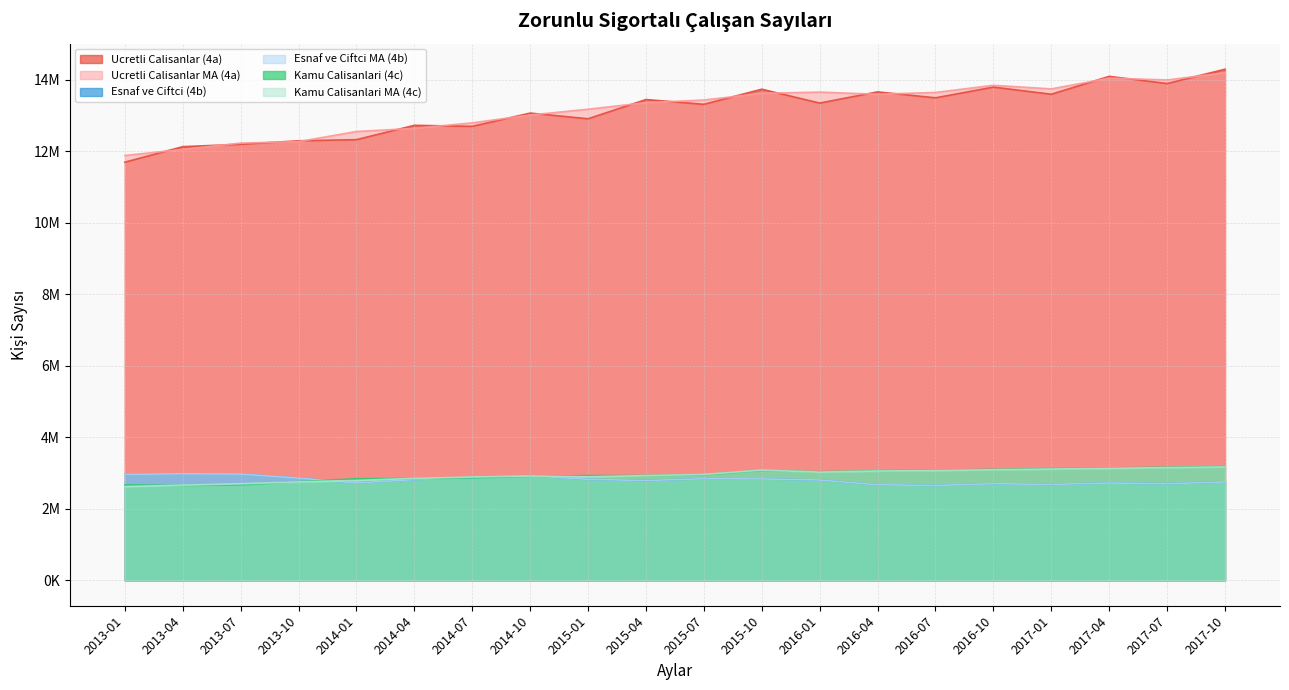

After their last crossing, which series has the higher values: Esnaf ve Ciftci MA (4b) or Kamu Calisanlari (4c)?

Kamu Calisanlari (4c)